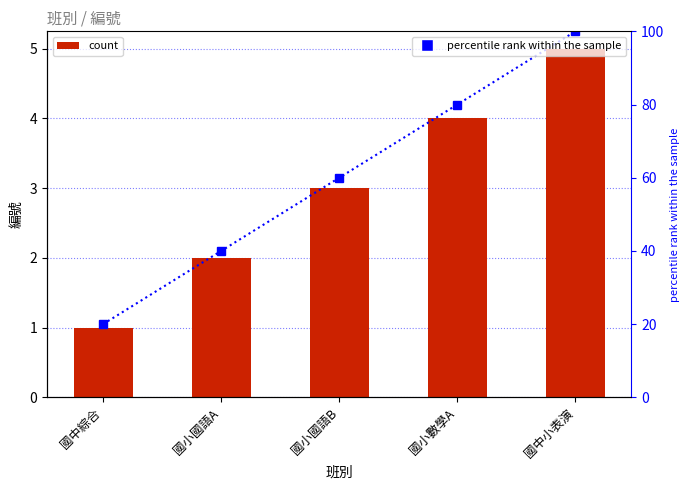

Which series changed the most between 國中綜合 and 國中小表演?

percentile rank within the sample